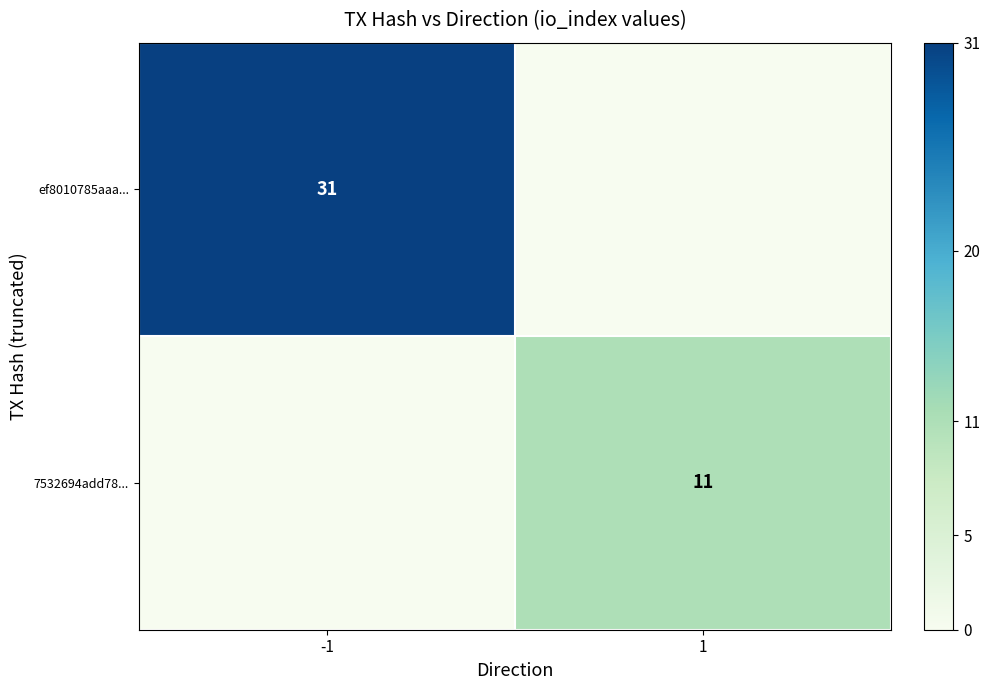

The 7532694add78... series shows 15 at 1. True or false?

False